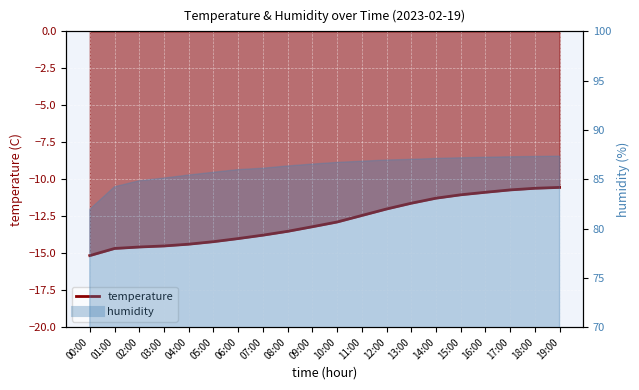

Count the number of values greater than -12.

7